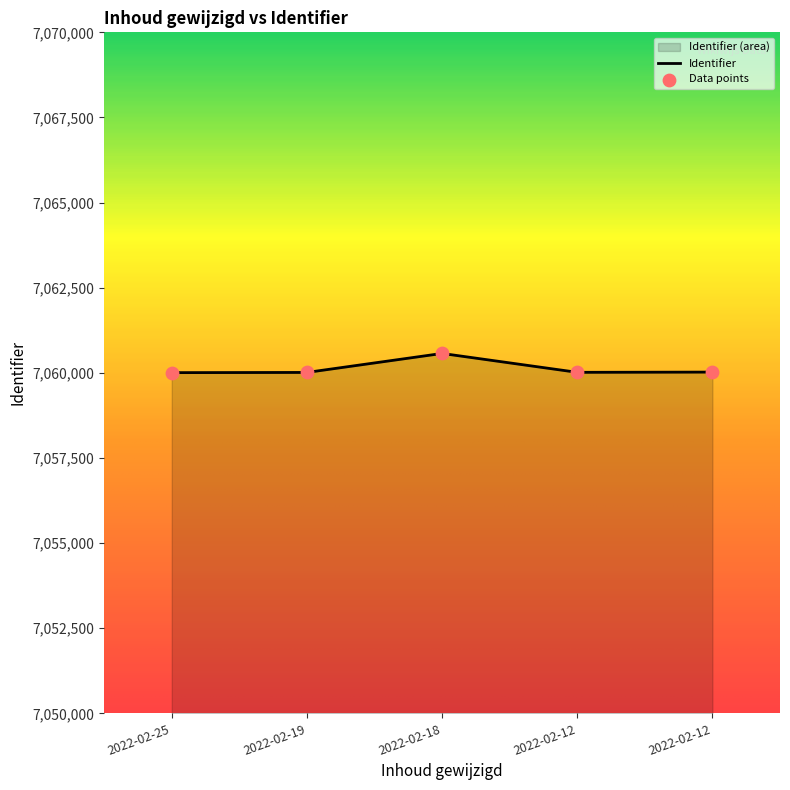

Approximately how many times larger is the value at 2022-02-18 compared to 2022-02-12?

1.0